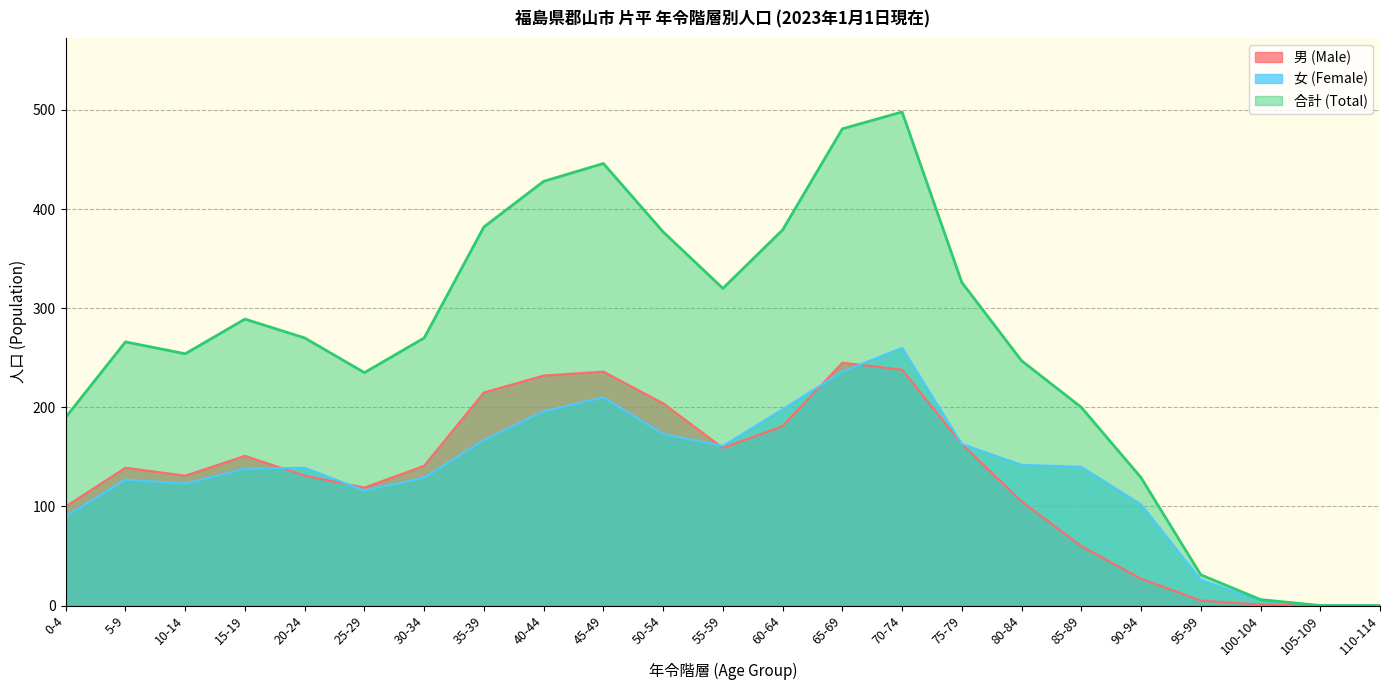

Does the chart have visible grid lines?

Yes